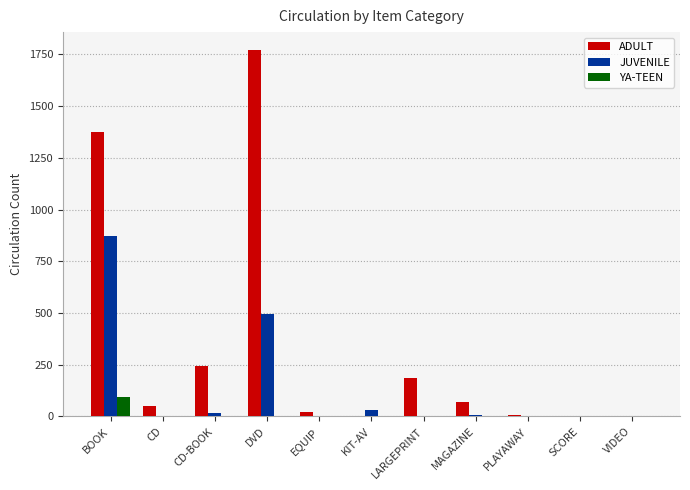

Between LARGEPRINT and SCORE, which series saw the biggest shift?

ADULT